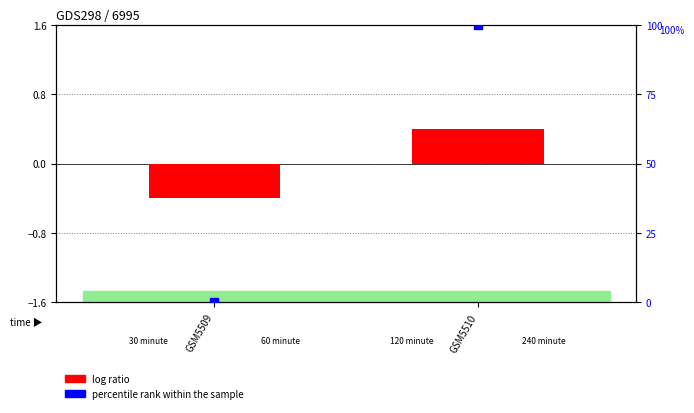

At which category is the sum across all series the highest?

GSM5510